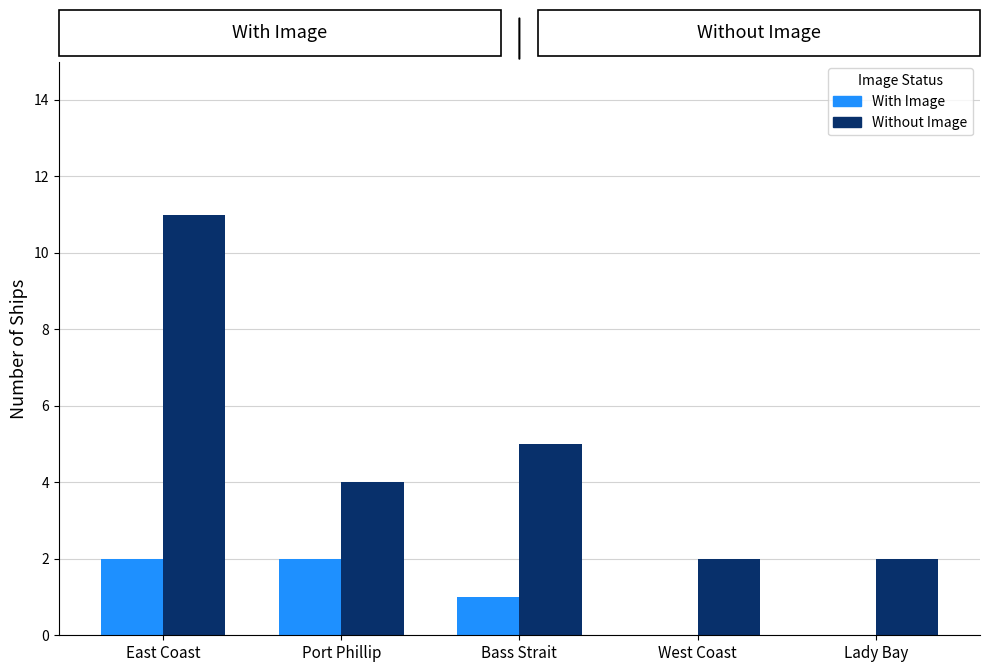

At which category is the sum across all series the highest?

East Coast